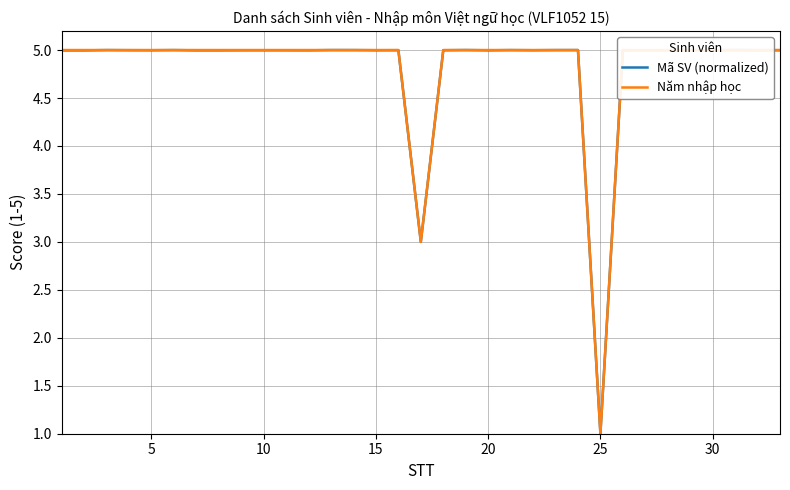

True or false: Năm nhập học and Mã SV (normalized) cross at least once.

False